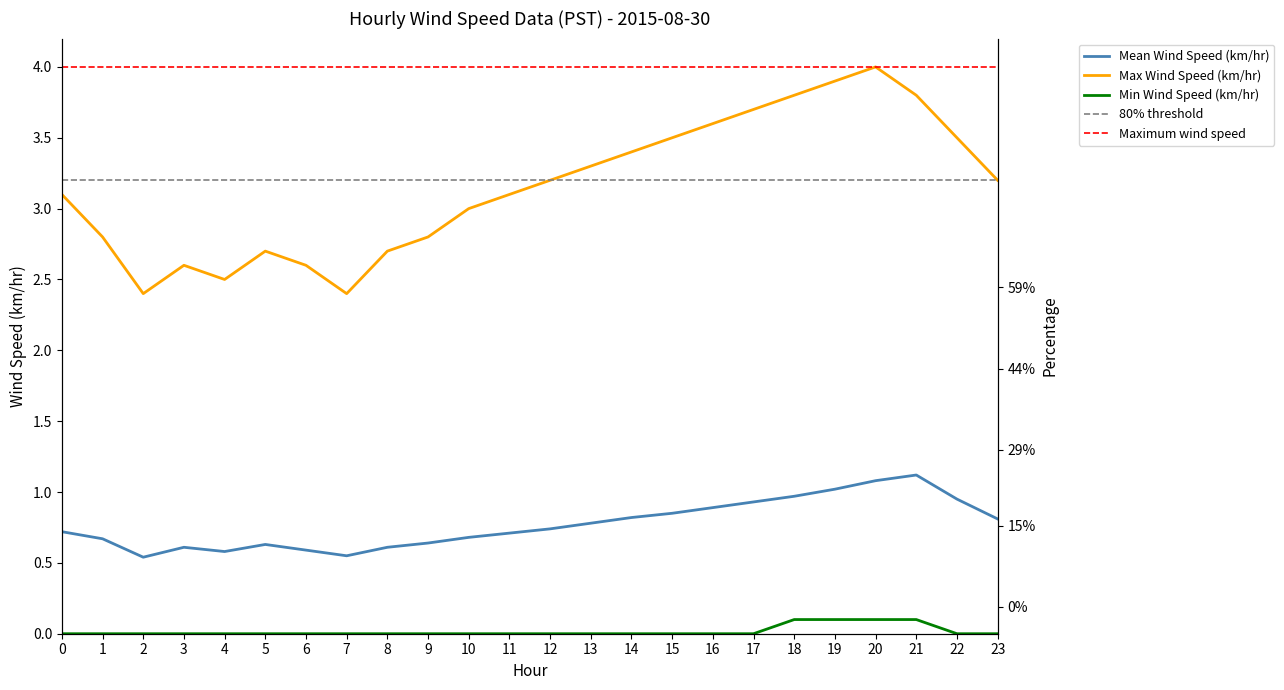

What is the difference between the Min Wind Speed (km/hr) values at 3 and 20?

0.1